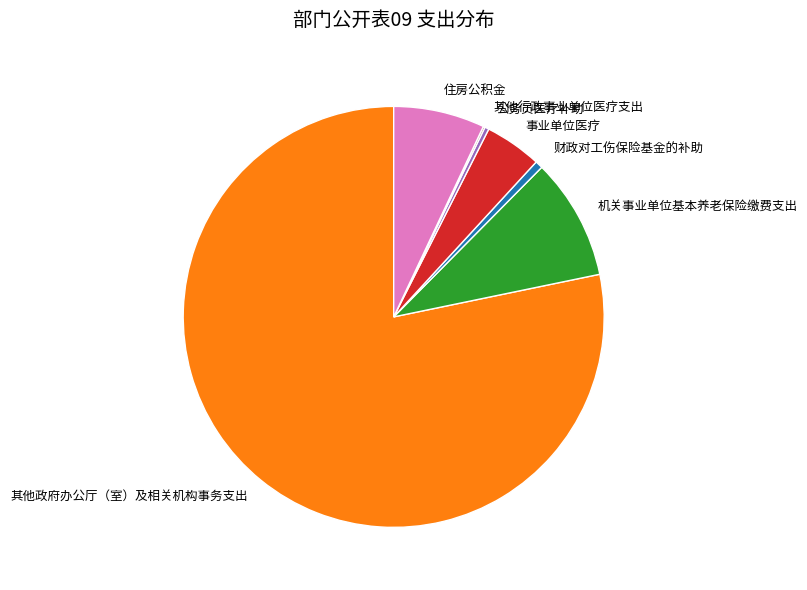

Which has a higher value, 其他政府办公厅（室）及相关机构事务支出 or 财政对工伤保险基金的补助?

其他政府办公厅（室）及相关机构事务支出